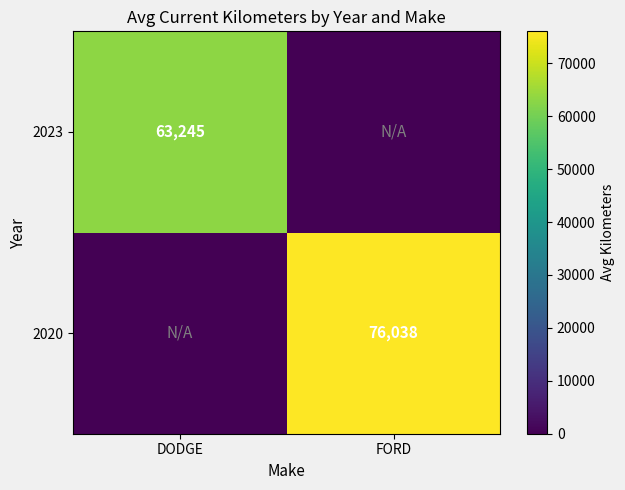

The 2023 series shows 63245 at DODGE. True or false?

True